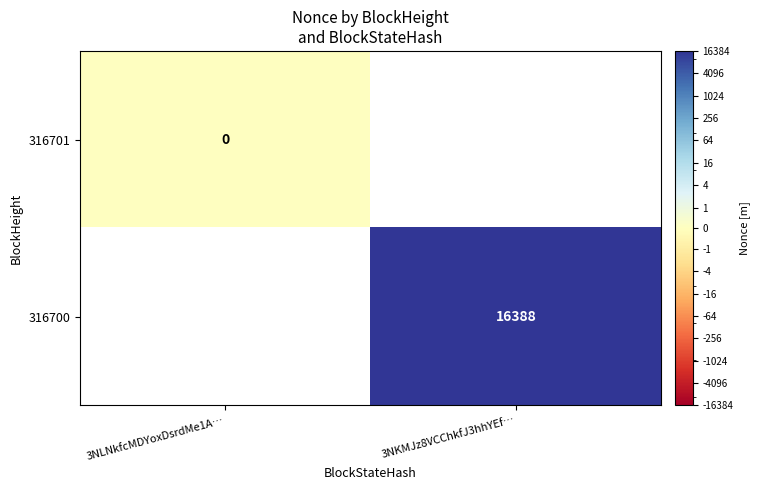

How many data points does each series have?

2